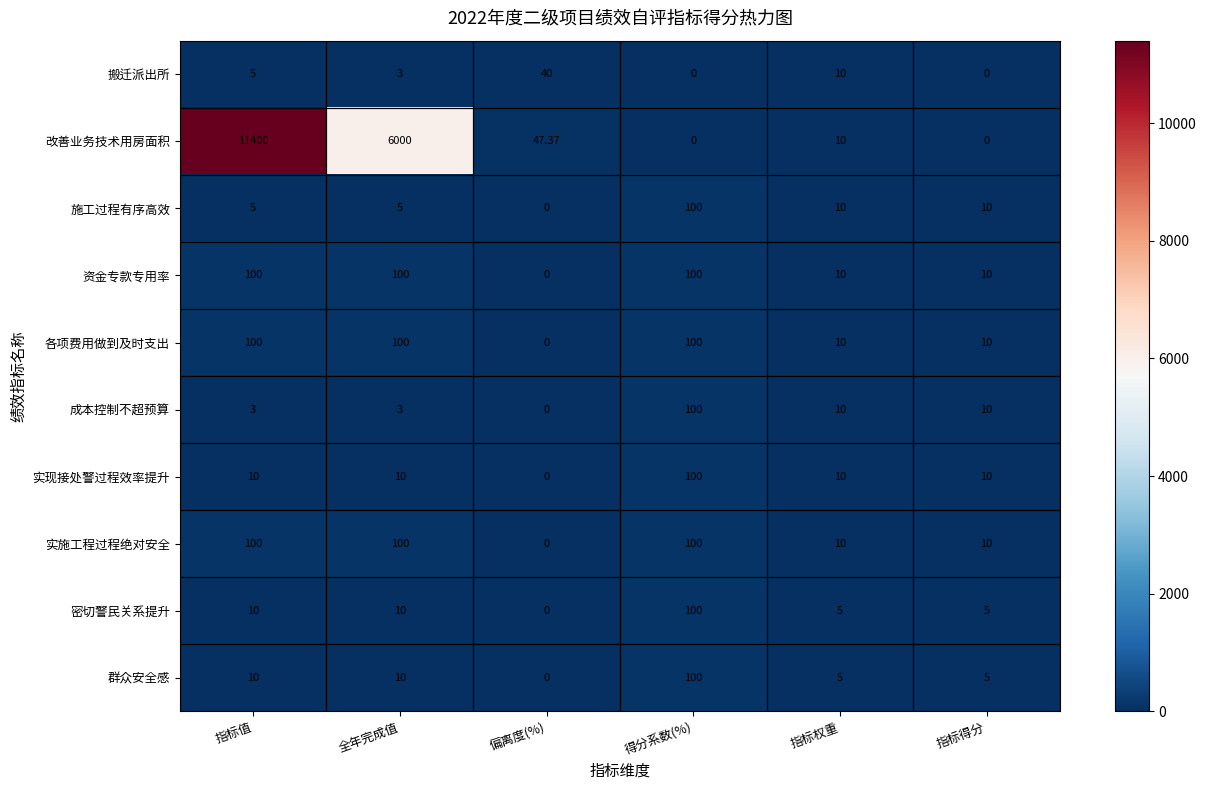

Which series has the largest range (max minus min)?

改善业务技术用房面积